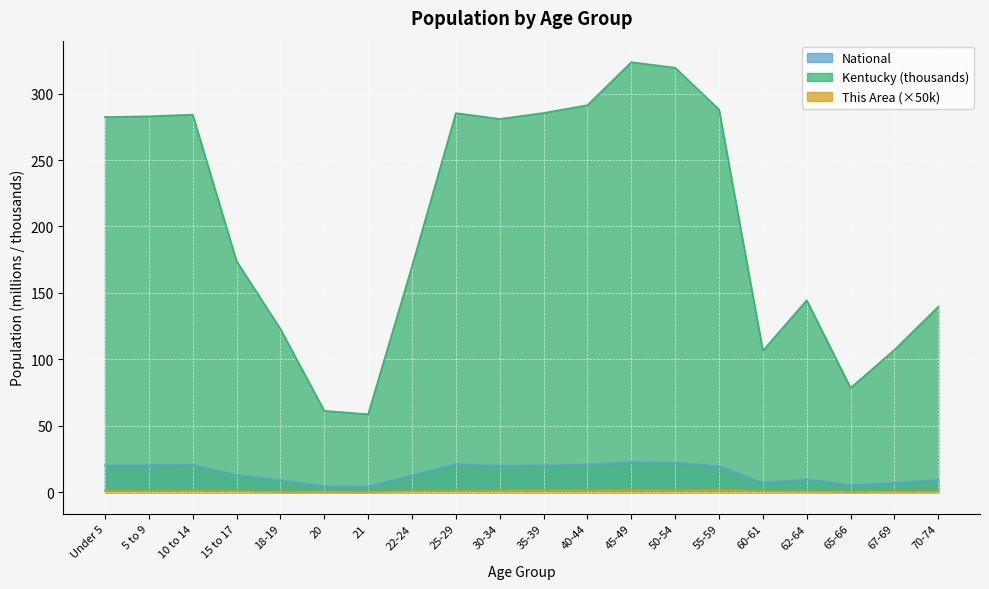

At how many categories does at least one series exceed 64?

18